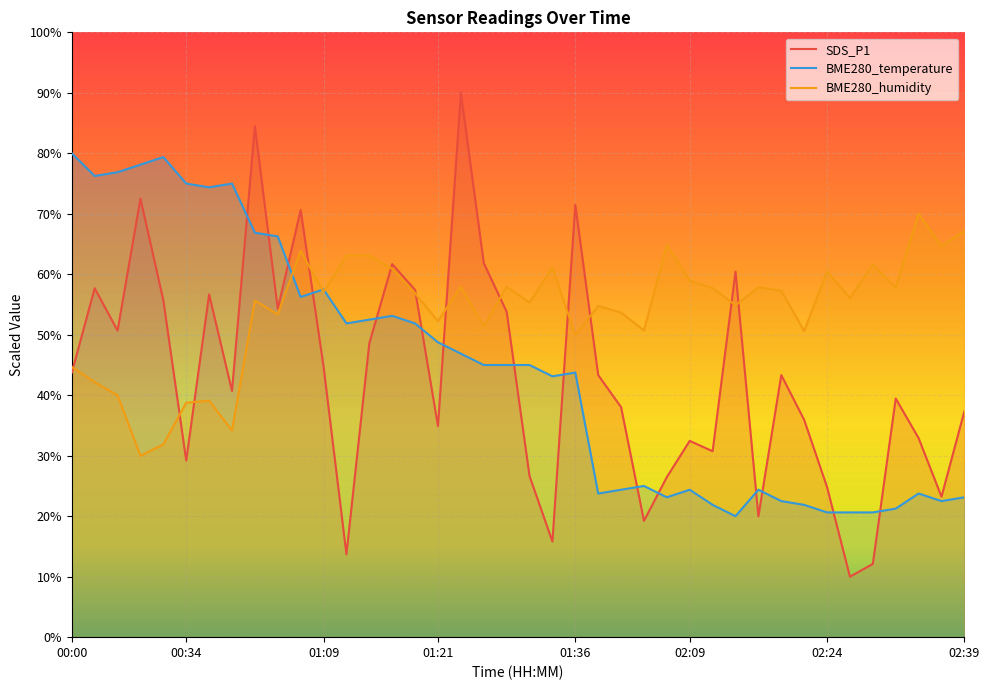

Is it true that SDS_P1 equals 12.1 at 02:29?

True